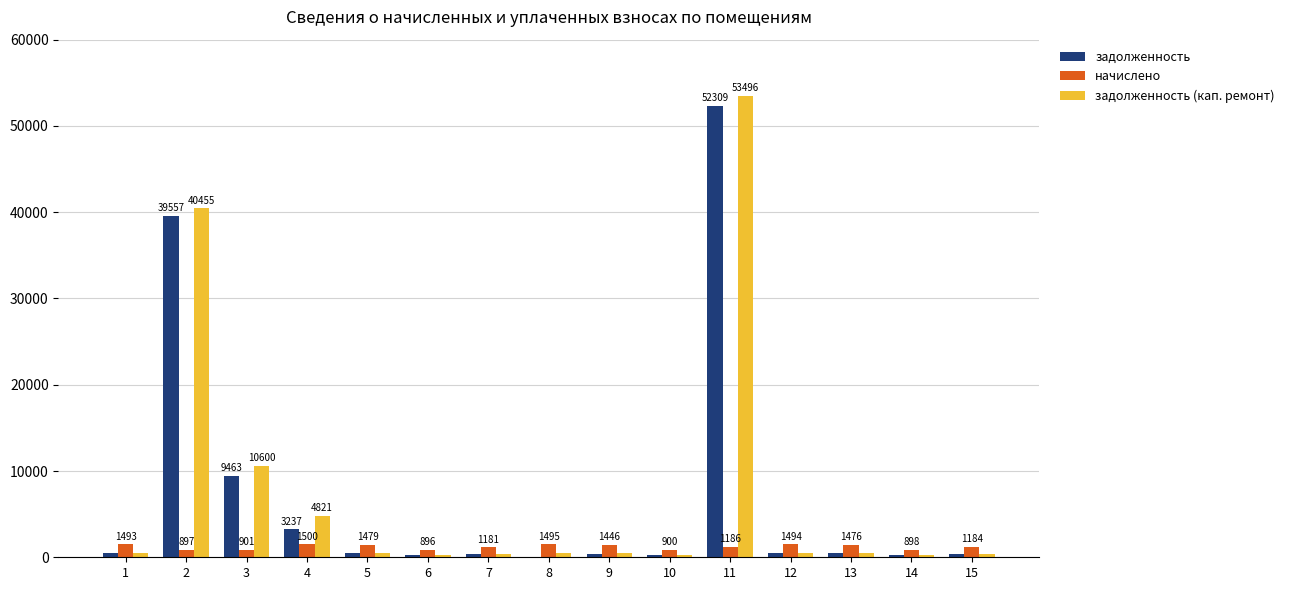

What is the average value of the задолженность series?

7222.3